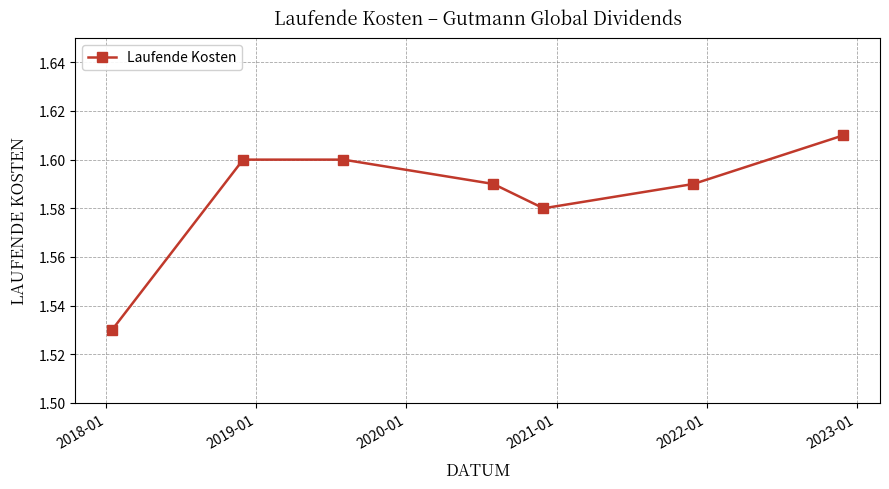

True or false: the data has more than 2 interior local peaks.

False